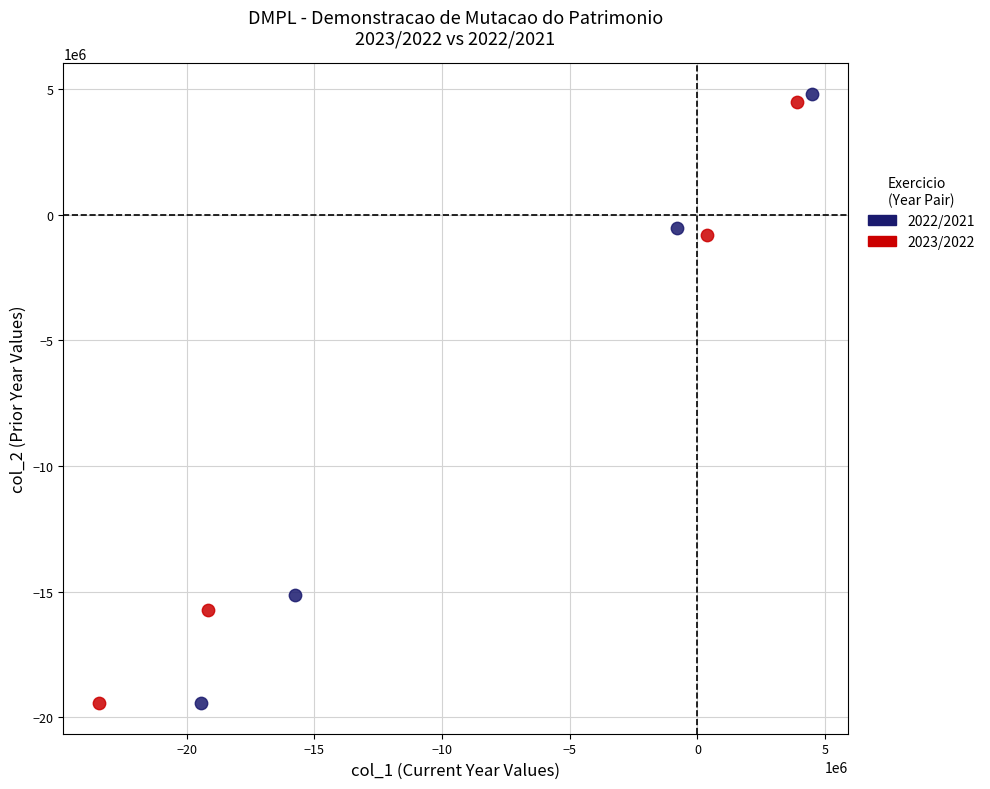

Which series has the largest Y range (max minus min)?

2022/2021